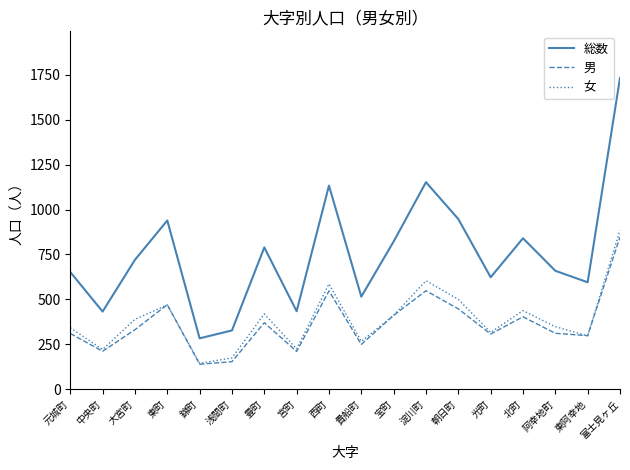

The 女 series shows 212 at 大宮町. True or false?

False